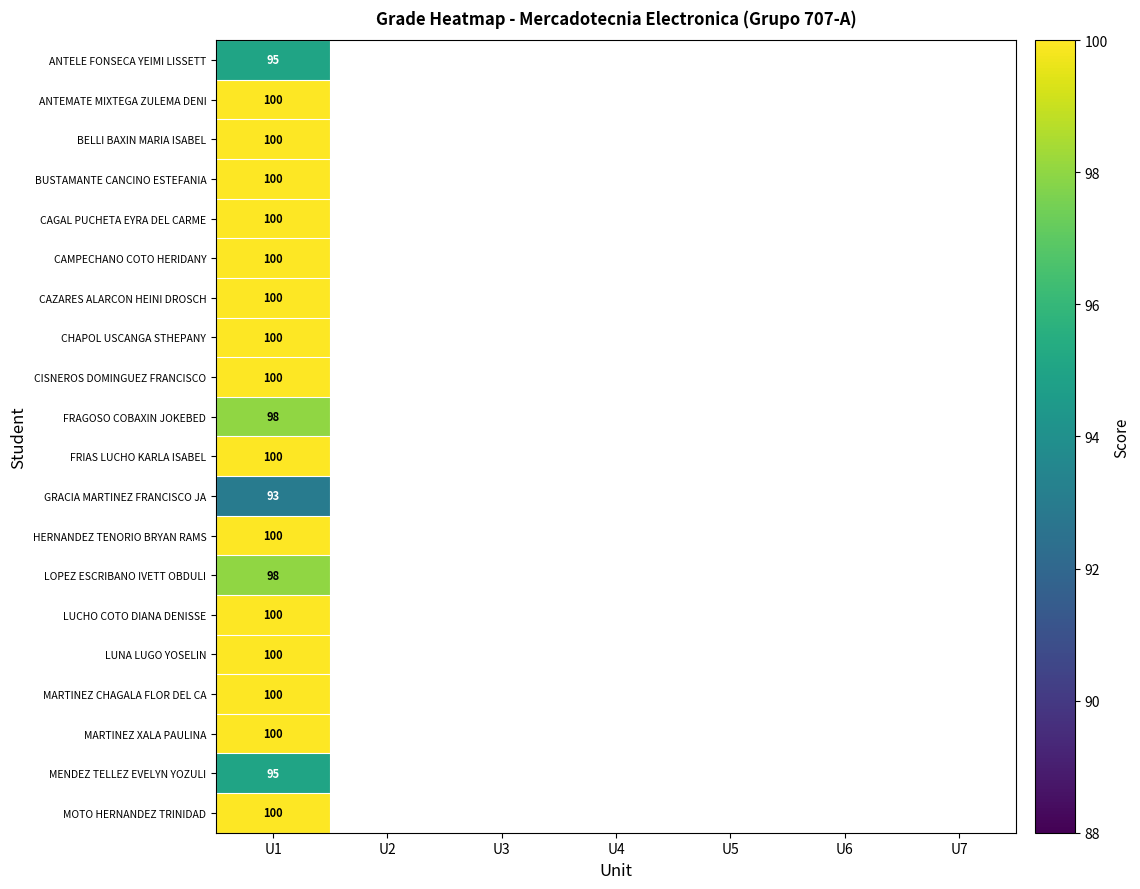

What is the difference between the highest and lowest values at U1?

7